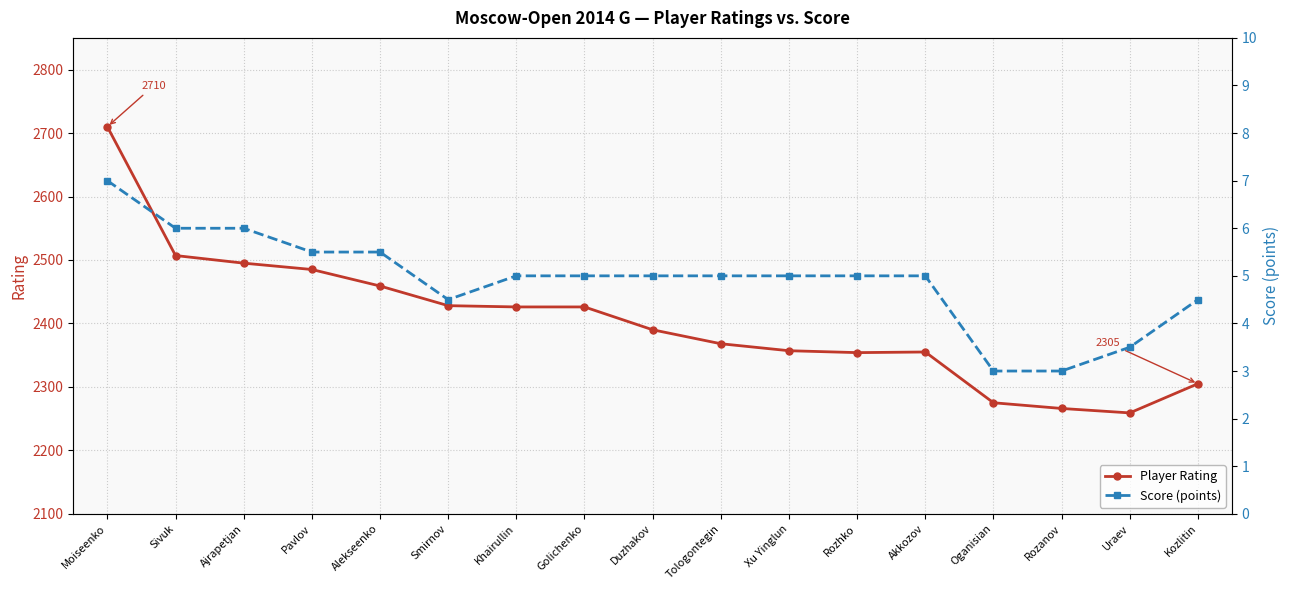

At which label is Score (points) closest to 5?

Khairullin